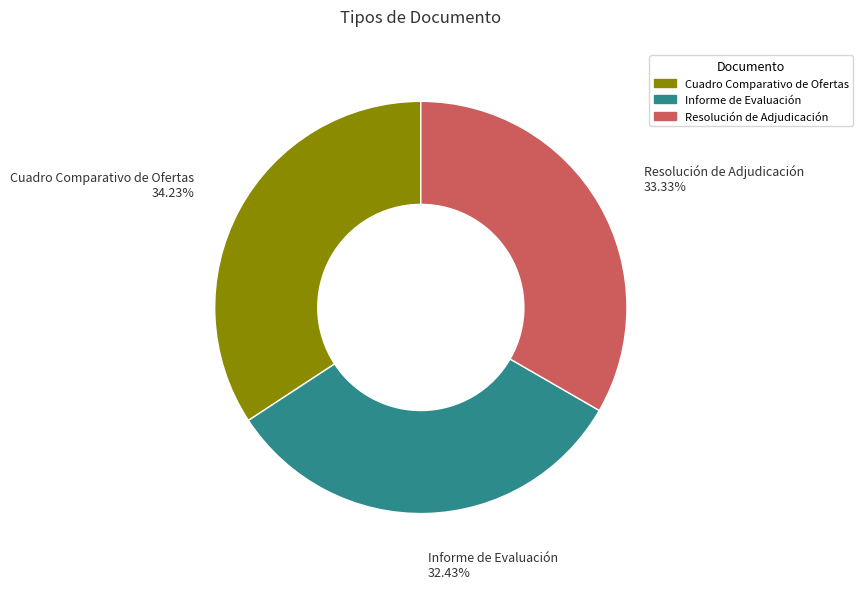

The Informe de Evaluación slice represents 46% of the pie. True or false?

False